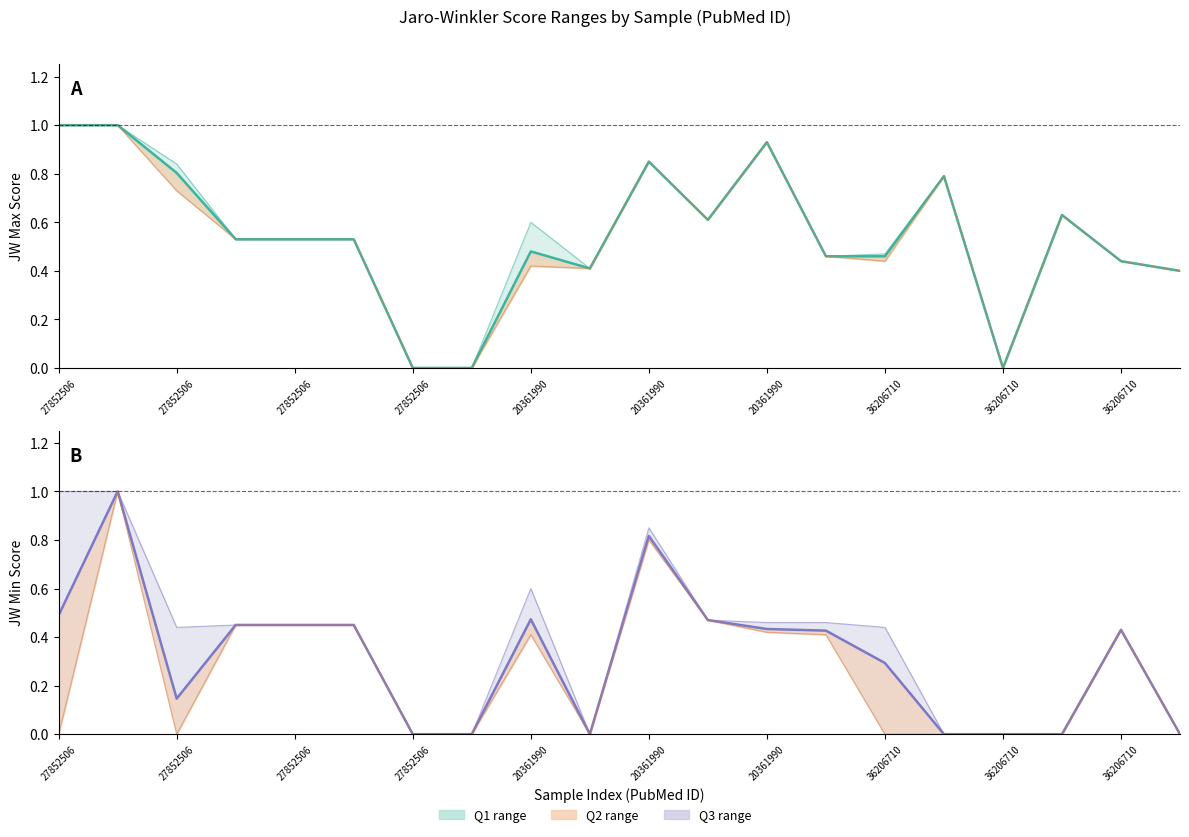

True or false: JW_max_q2 and JW_min_q2 cross at least once.

False